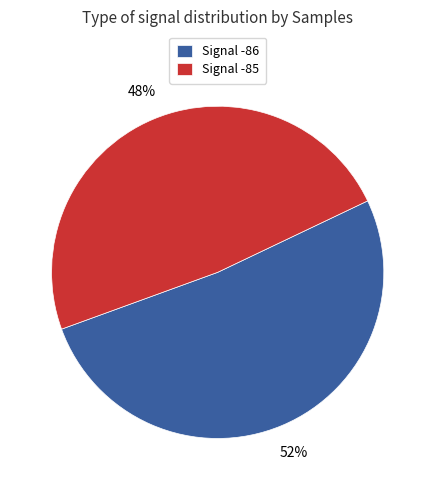

Count the number of slices in the pie.

2